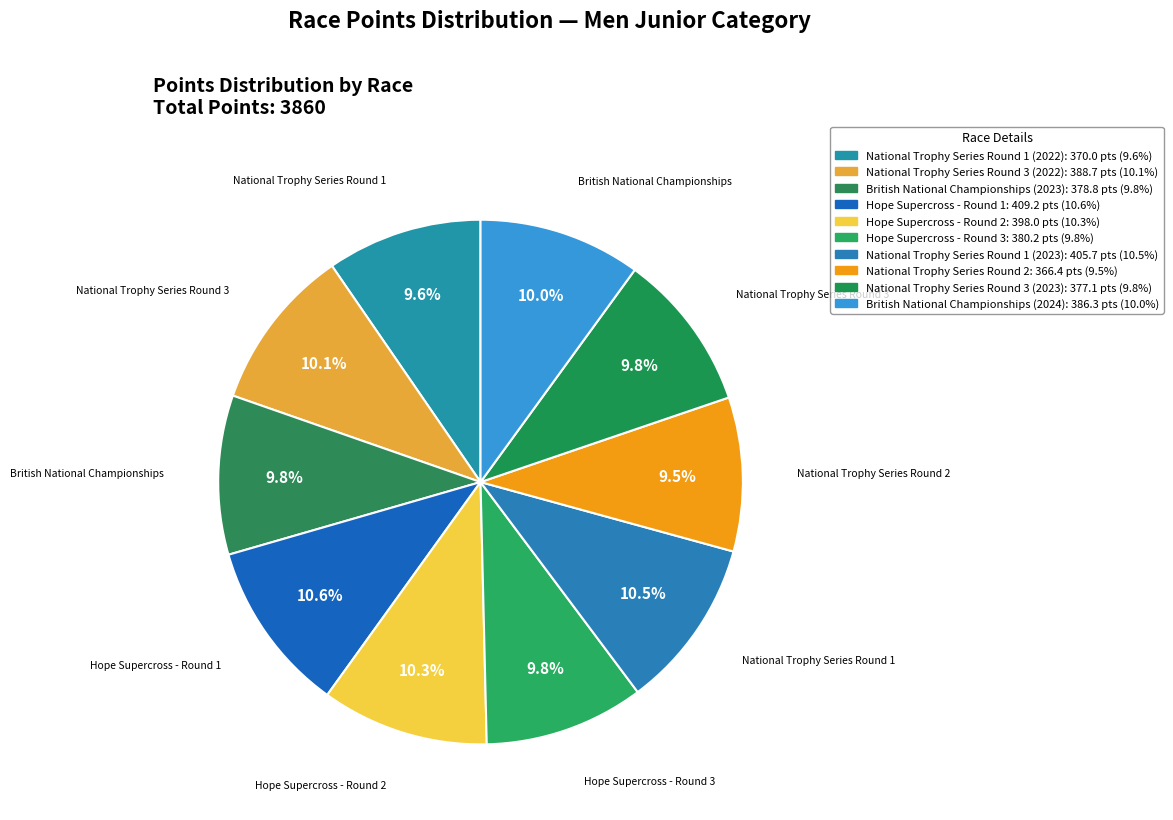

How many slices are in this pie chart?

10